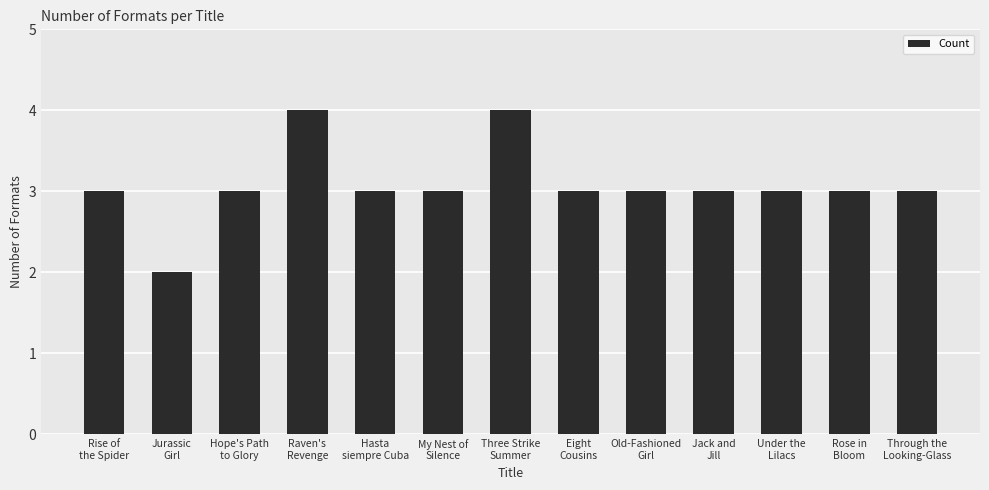

How many categories are shown in the chart?

13